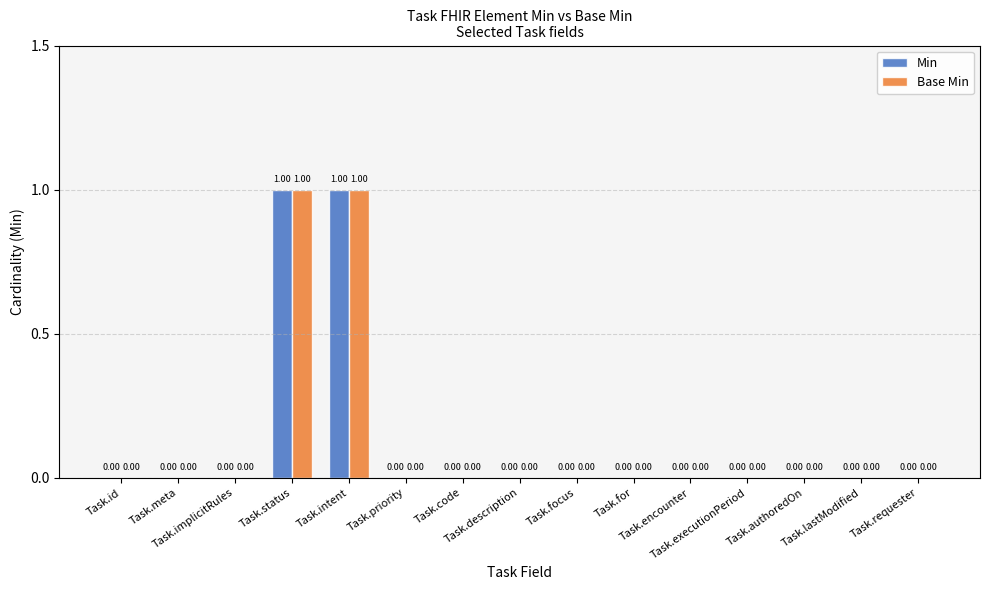

At how many categories does at least one series exceed 0?

2